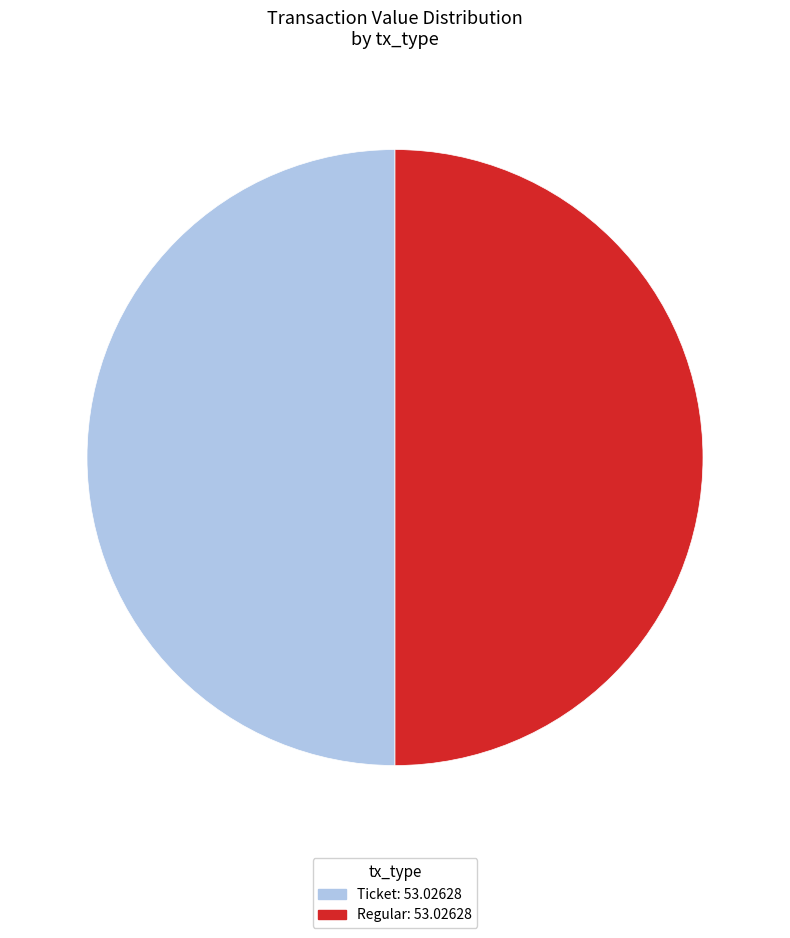

How many slices are in this pie chart?

2